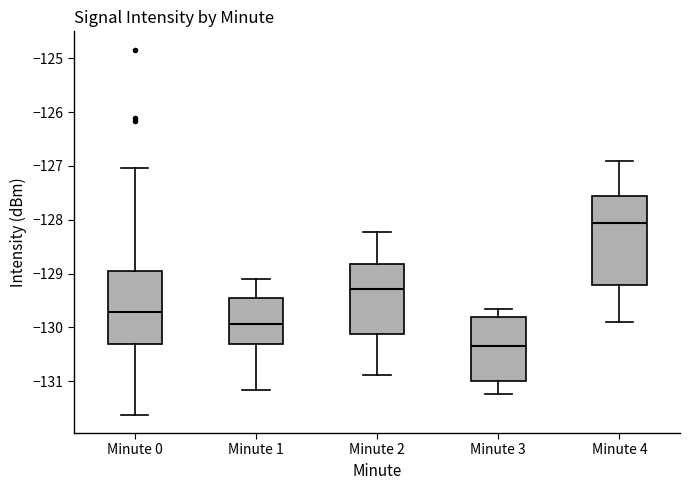

Reading left to right, read every box against the y-axis: the position of its median line, the range the box covers, and the ends of its whiskers. The values are not printed on the chart, so give them approximately, as read against the axis.

Minute 0: median -129.7, box -130.3 to -128.9, whiskers -131.6 to -127.0
Minute 1: median -129.9, box -130.3 to -129.4, whiskers -131.2 to -129.1
Minute 2: median -129.3, box -130.1 to -128.8, whiskers -130.9 to -128.2
Minute 3: median -130.3, box -131.0 to -129.8, whiskers -131.2 to -129.7
Minute 4: median -128.1, box -129.2 to -127.6, whiskers -129.9 to -126.9